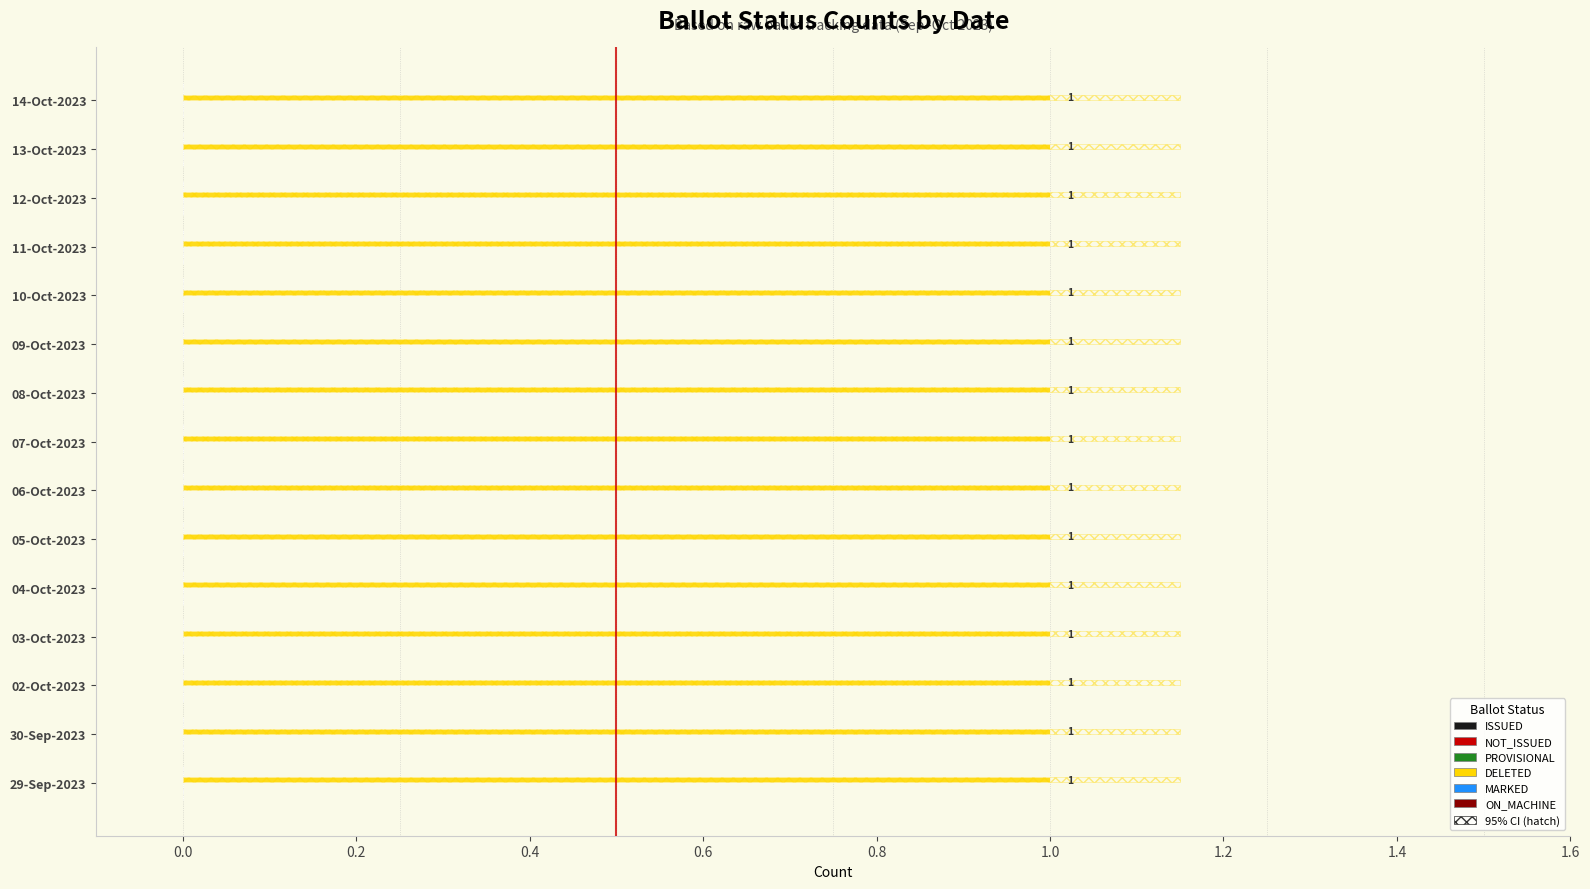

What are all the series names shown in the legend?

ISSUED, NOT_ISSUED, PROVISIONAL, DELETED, MARKED, ON_MACHINE